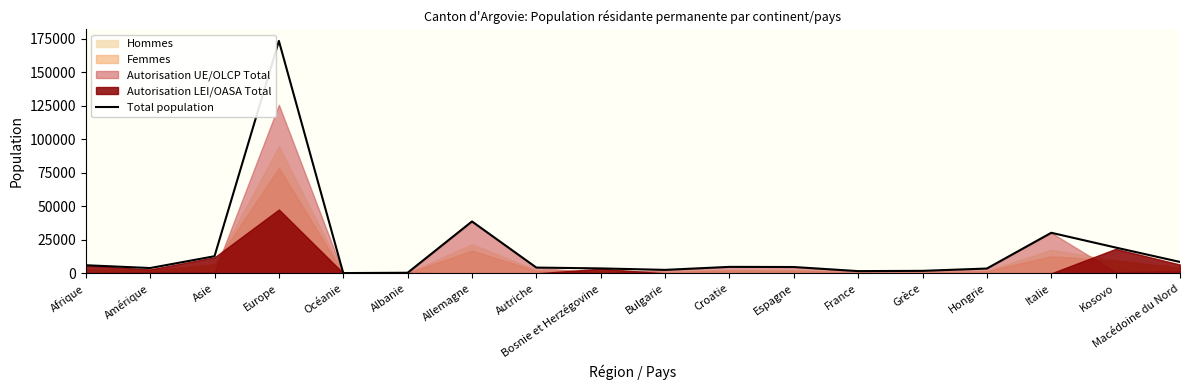

What is the change in value from Hongrie to Kosovo?

+15672